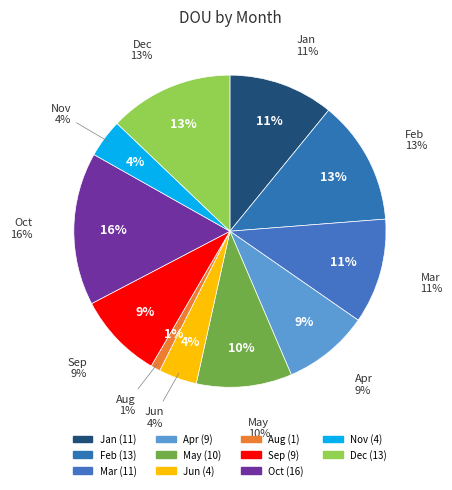

Which slice is the smallest?

Aug